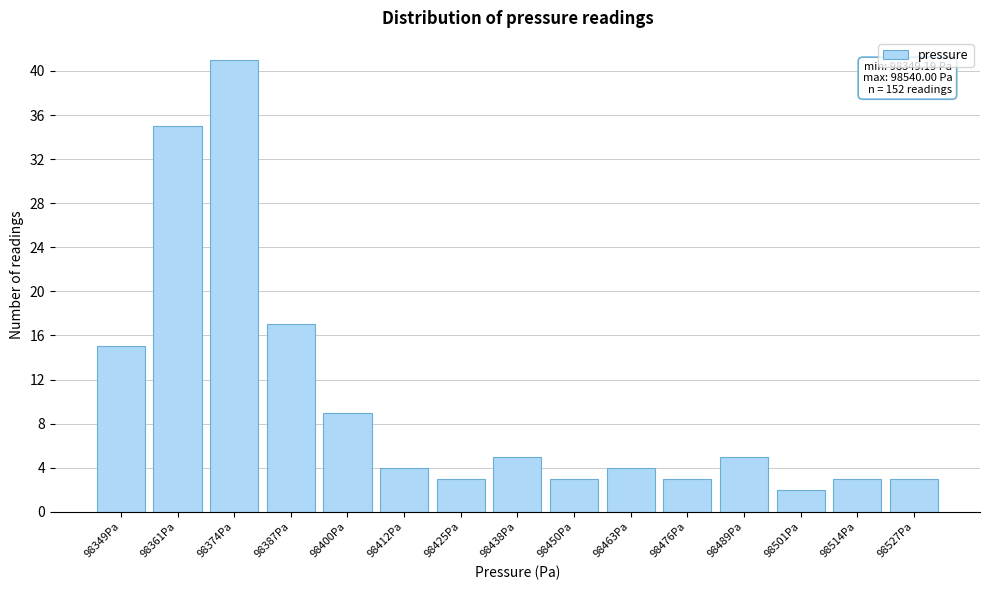

Reading left to right, extract all data points from this chart.

15	35	41	17	9	4	3	5	3	4	3	5	2	3	3